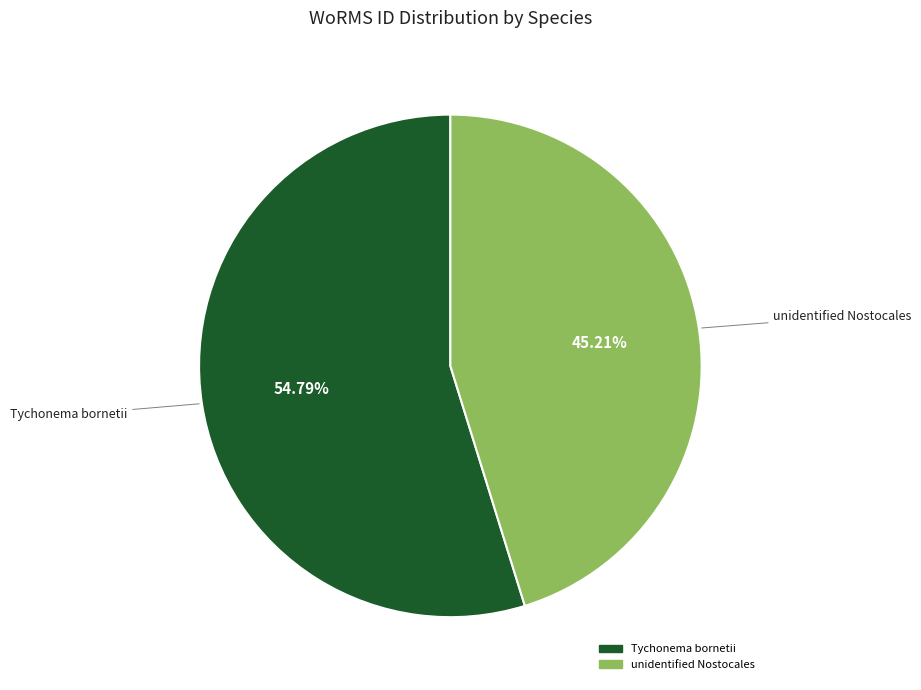

Approximately how many times larger is the value at unidentified Nostocales compared to Tychonema bornetii?

0.8